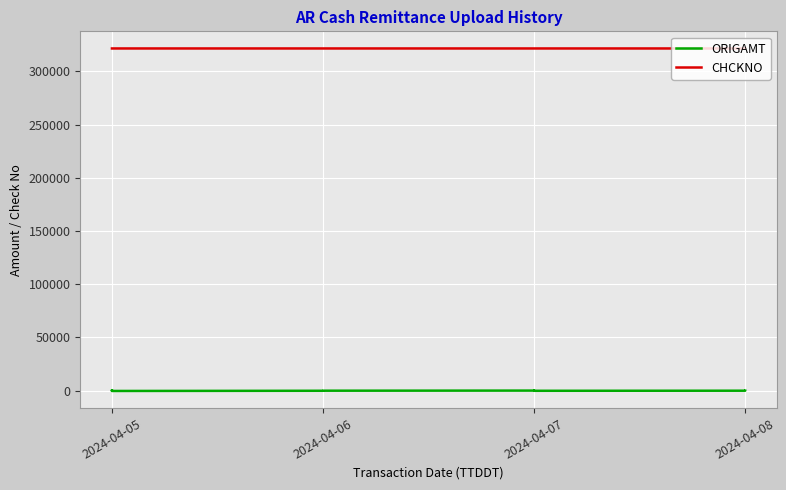

How many CHCKNO values are between 321587 and 321589?

10